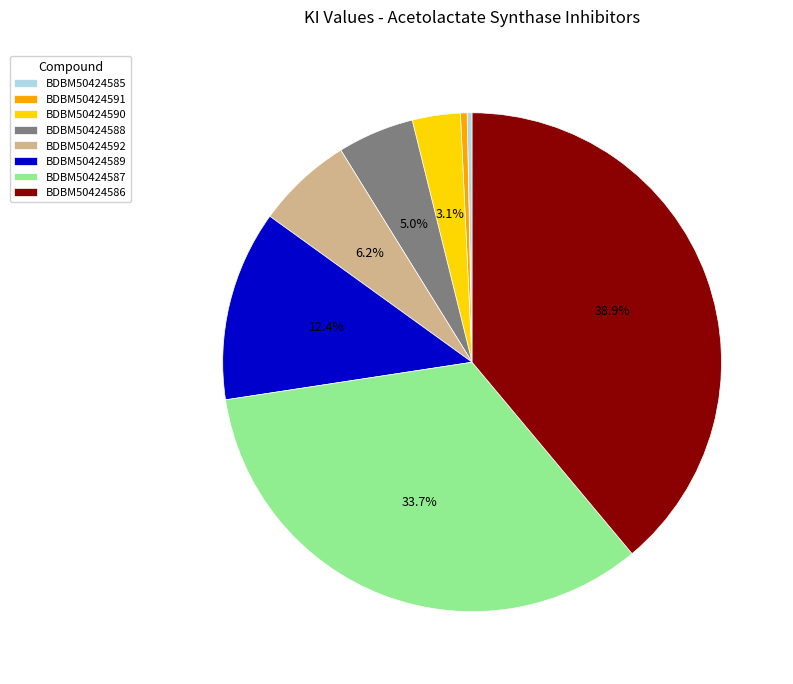

To the nearest percent, what is the combined percentage of BDBM50424588 and BDBM50424590?

8%